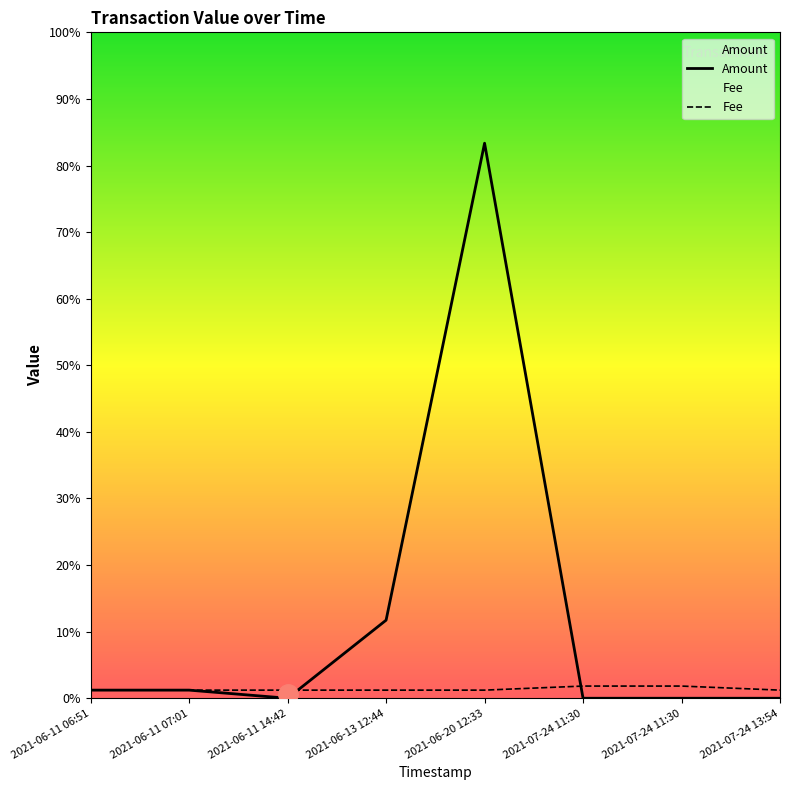

The value of Amount at 2021-06-11 14:42 is 0.0. True or false?

True